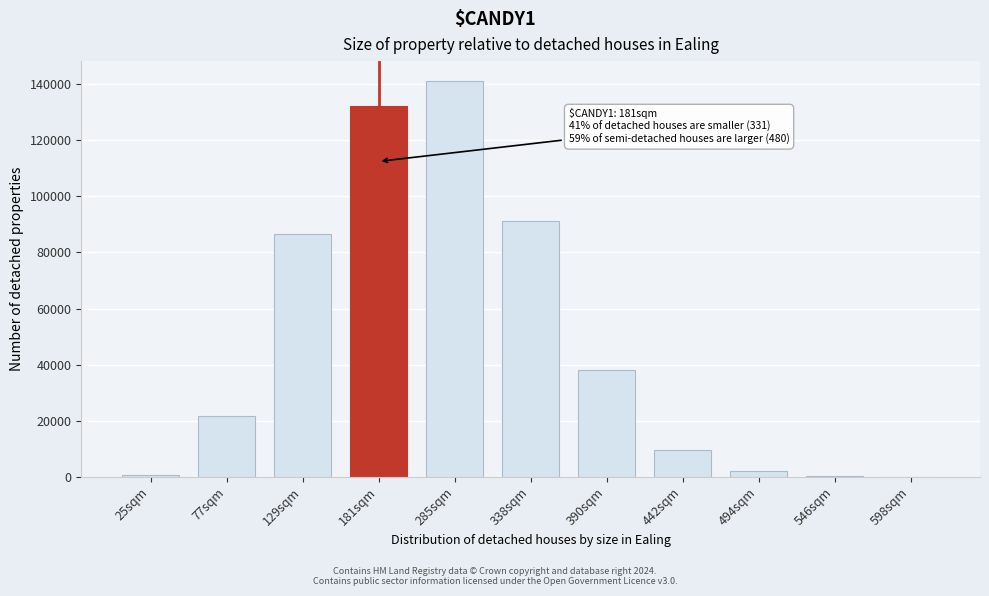

What is the sum of all values?

524072